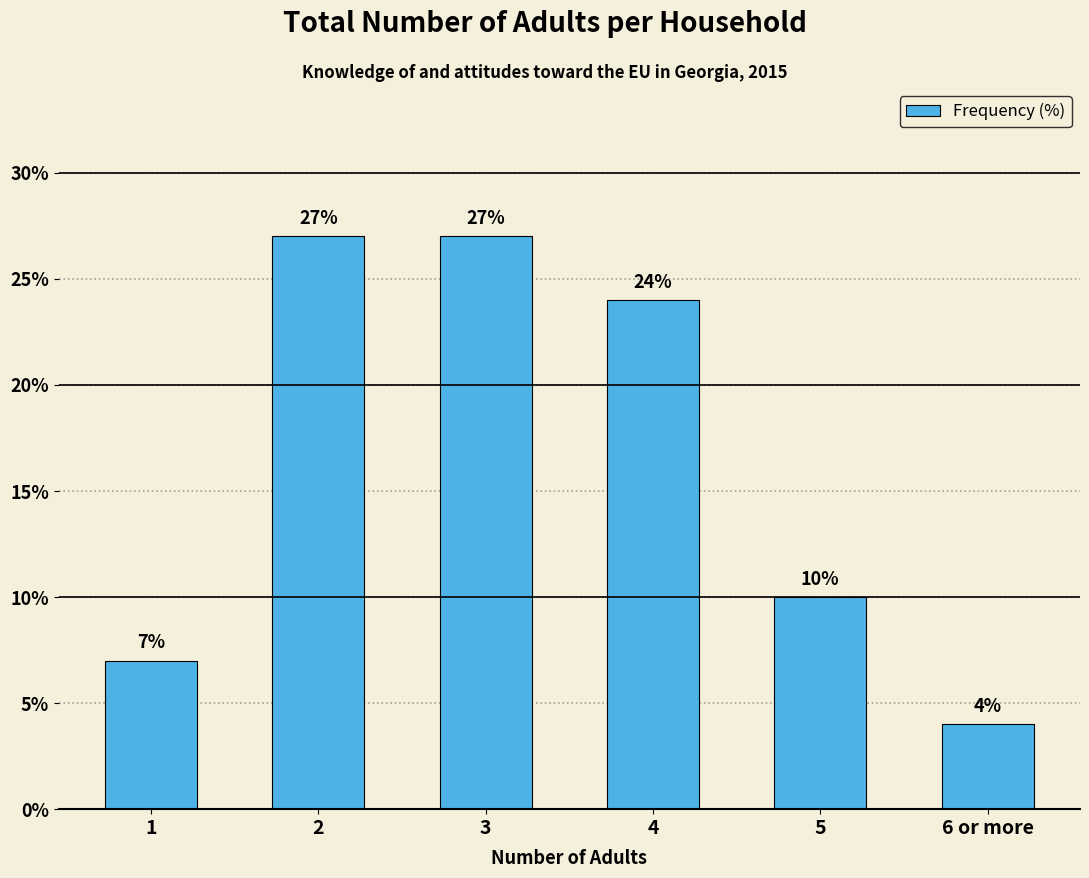

Reading left to right, extract all data points from this chart.

7	27	27	24	10	4